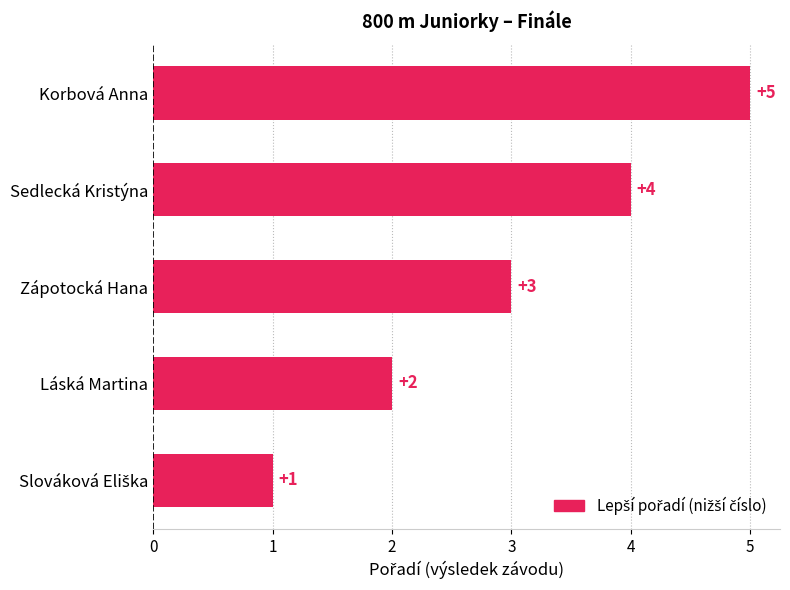

Count the number of data series in this chart.

1